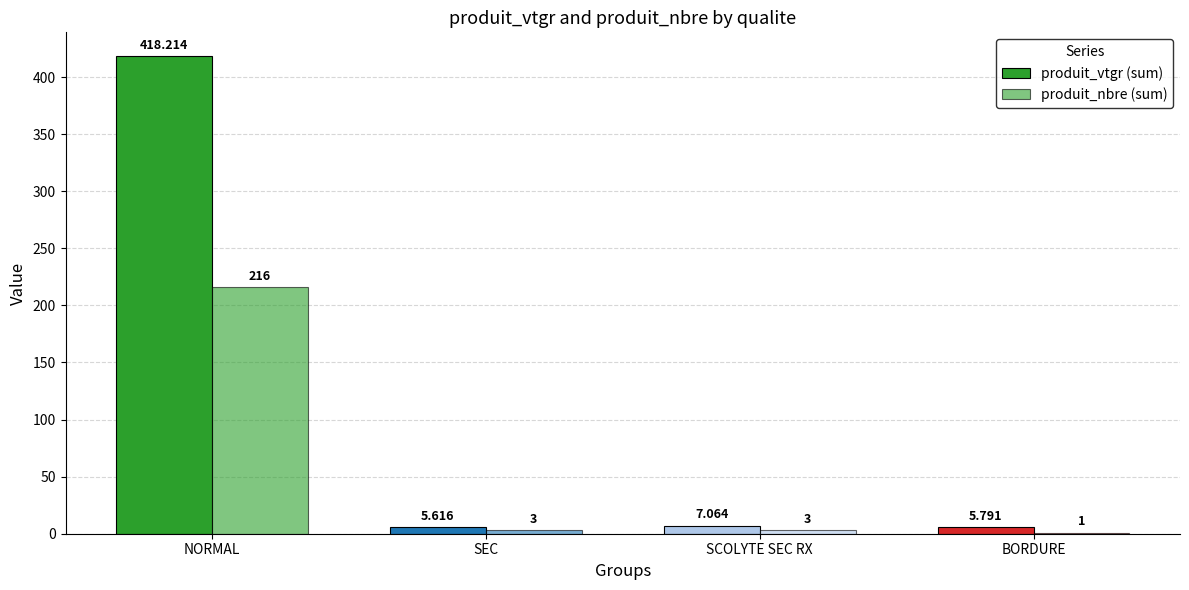

Are the bars horizontal?

No